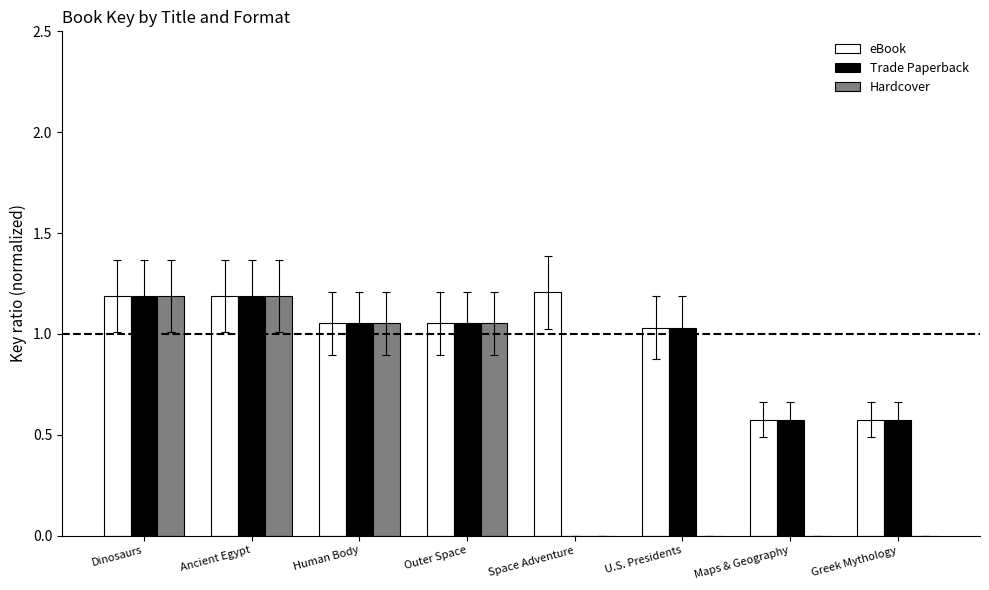

At which label does Trade Paperback first exceed 1?

Dinosaurs